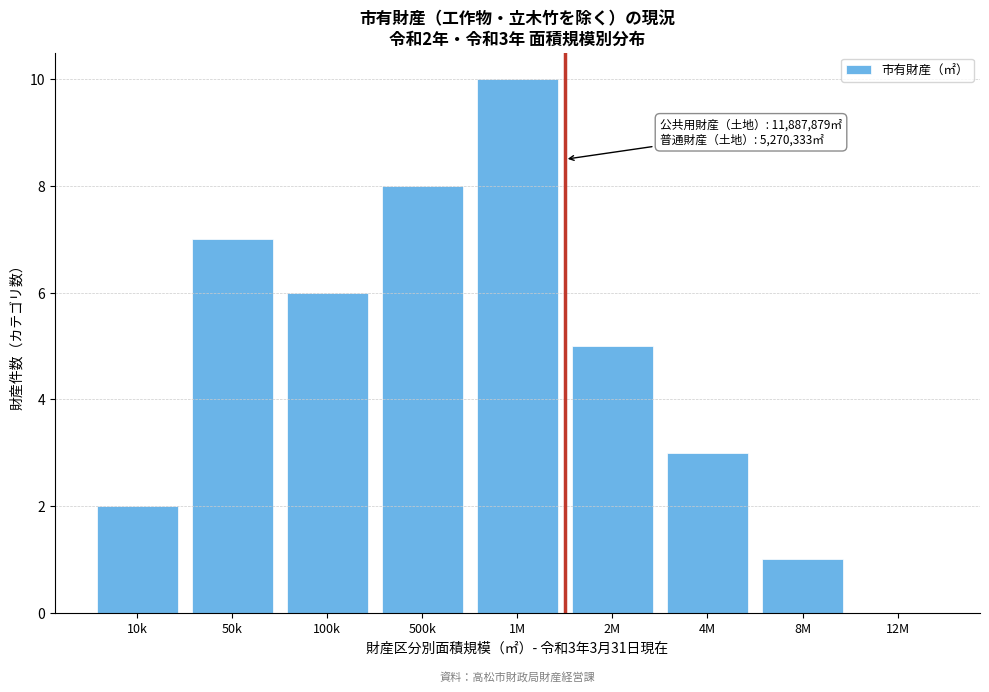

Reading left to right, list all the values displayed in this chart.

10k=2	50k=7	100k=6	500k=8	1M=10	2M=5	4M=3	8M=1	12M=0